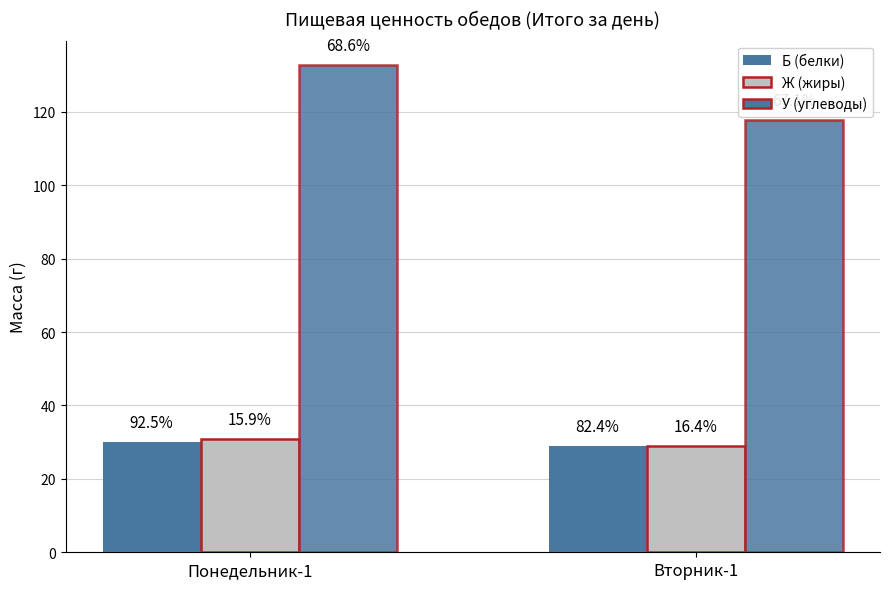

What is the difference between the Б (белки) values at Понедельник-1 and Вторник-1?

1.2